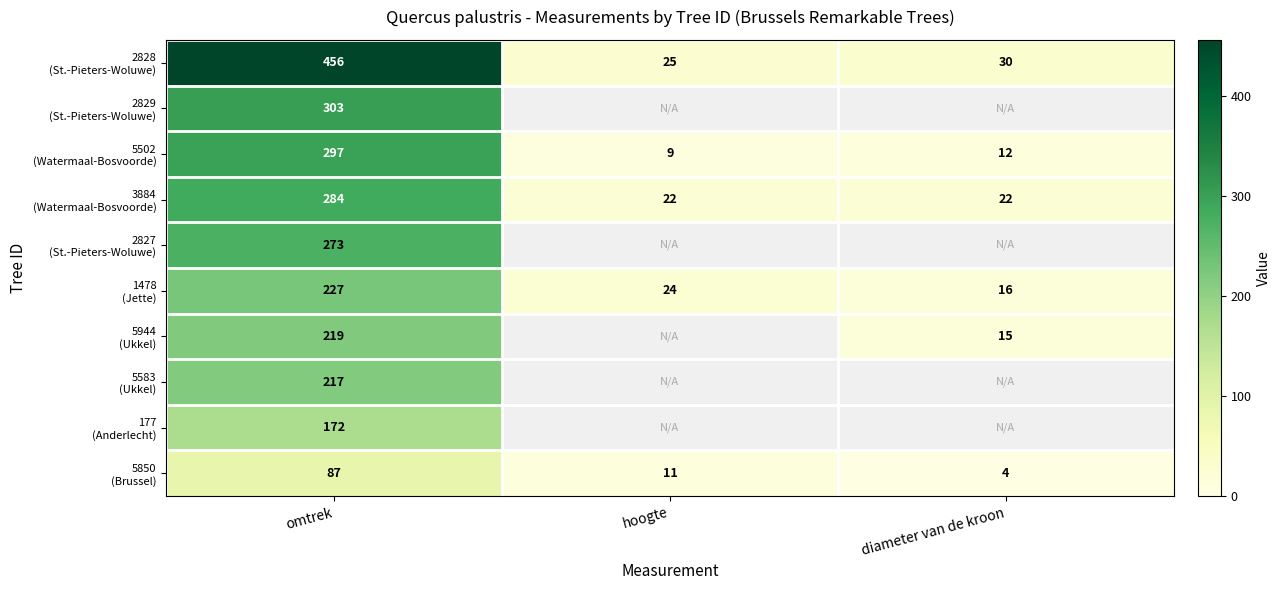

At how many categories does at least one series exceed 6?

3